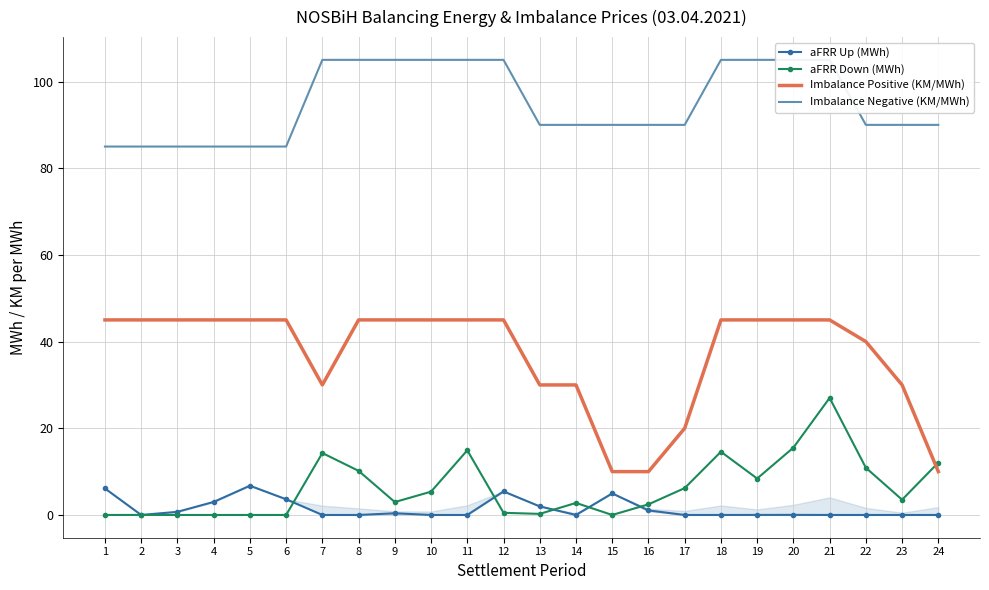

At how many categories does at least one series exceed 0?

24